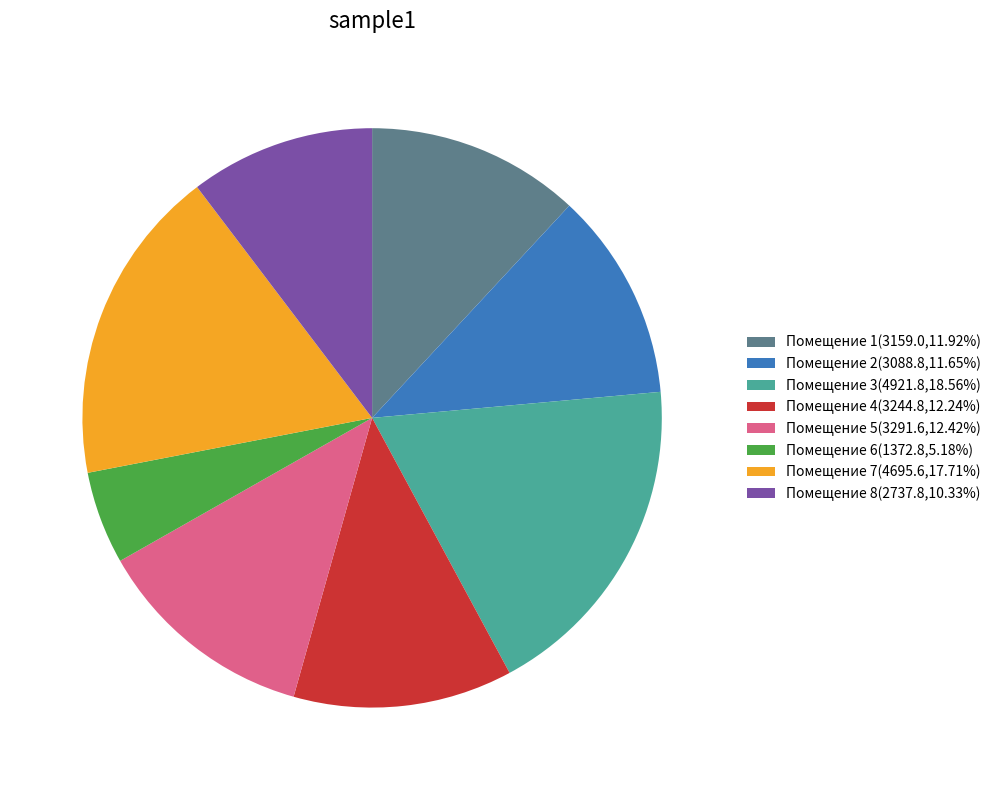

Approximately how many times larger is the value at Помещение 5(3291.6,12.42%) compared to Помещение 1(3159.0,11.92%)?

1.0